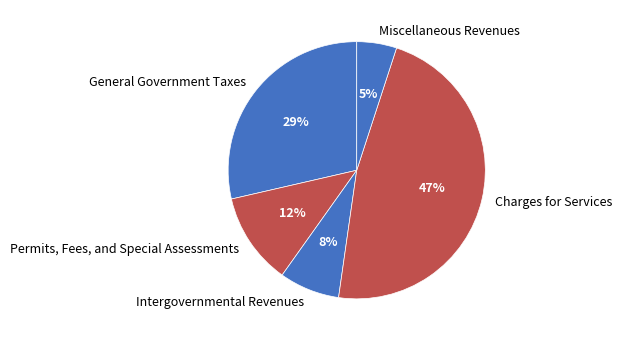

True or false: Intergovernmental Revenues accounts for 8% of the total.

True